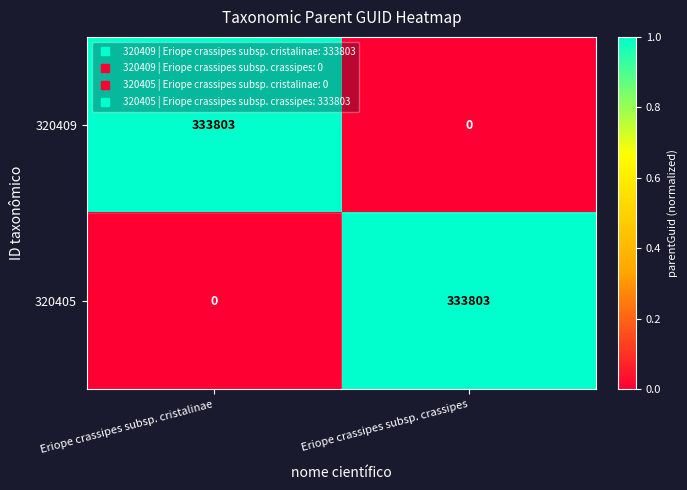

Is it true that 320409 equals 232504 at Eriope crassipes subsp. crassipes?

False